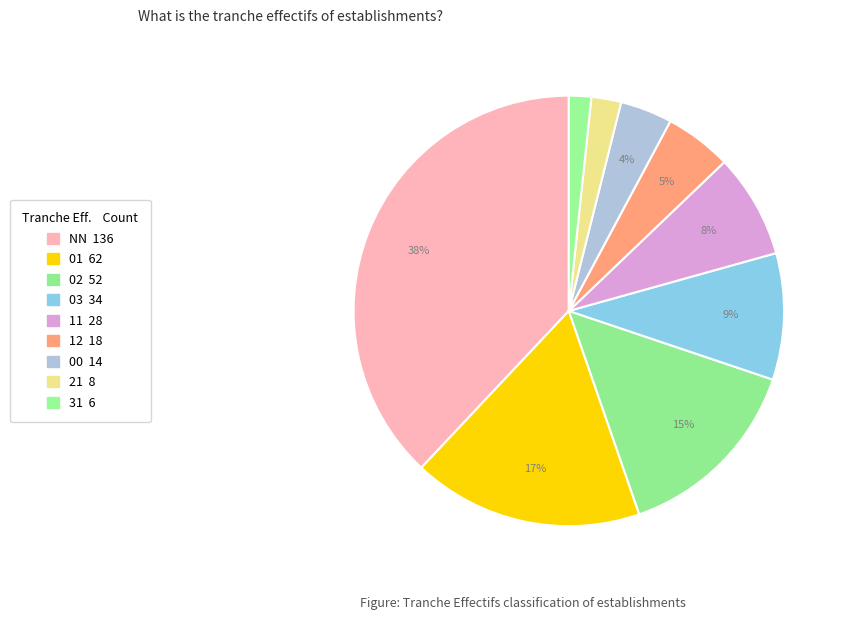

What portion of the pie excludes 01?

82.7%